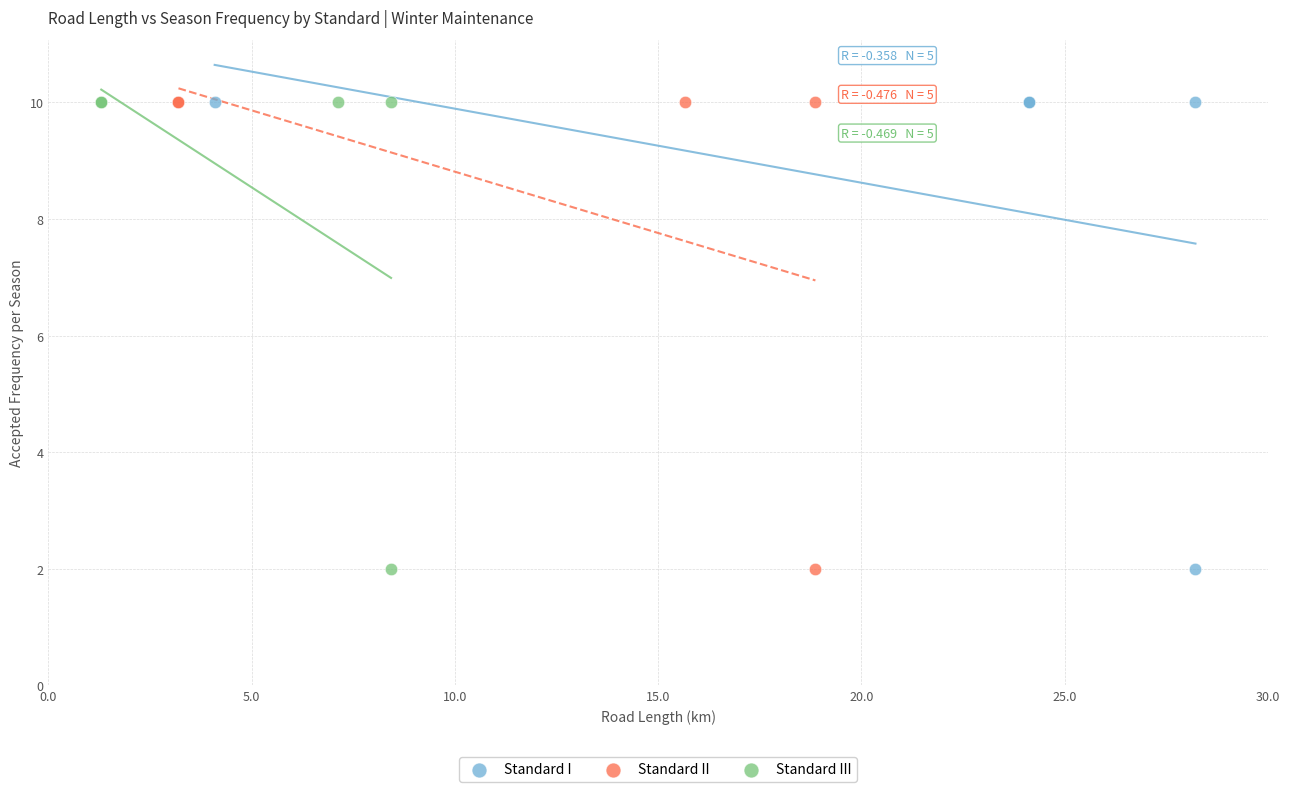

What are all the series names shown in the legend?

Standard I, Standard II, Standard III